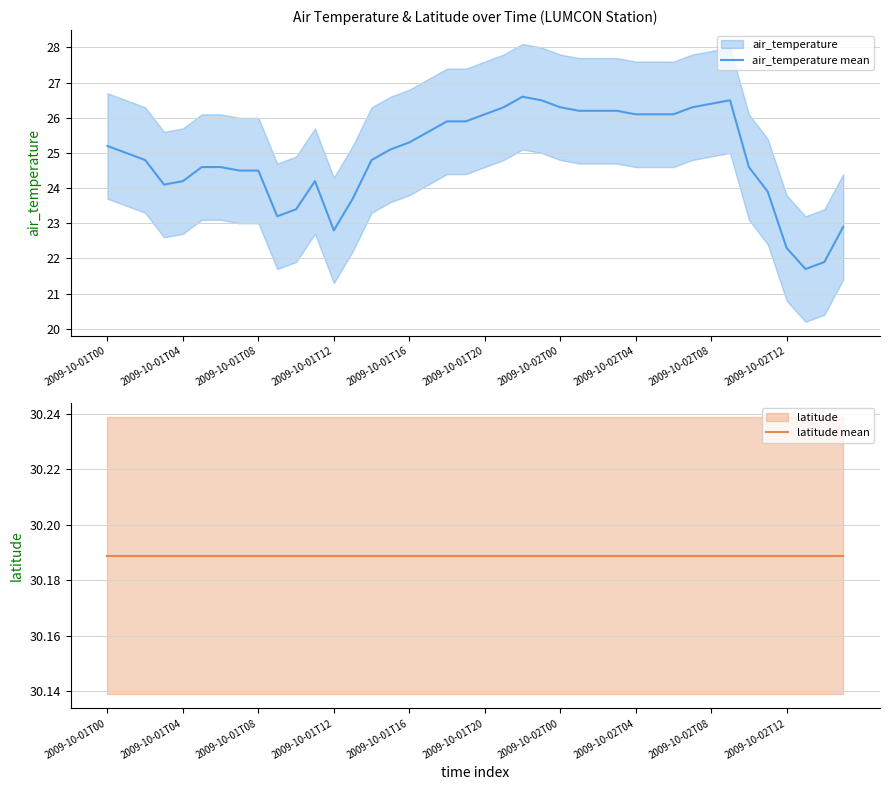

How many lines are shown in the chart?

2